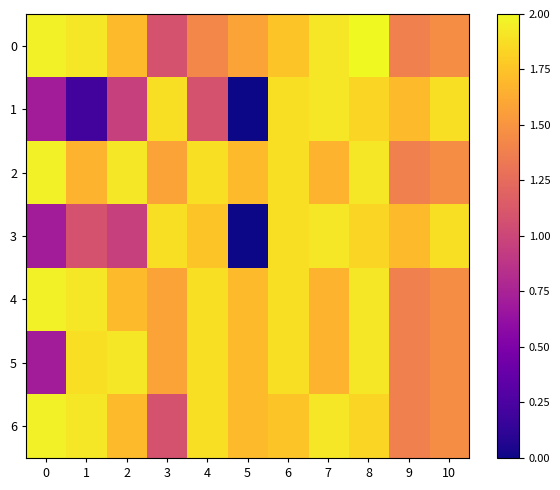

How many series are shown in this chart?

7